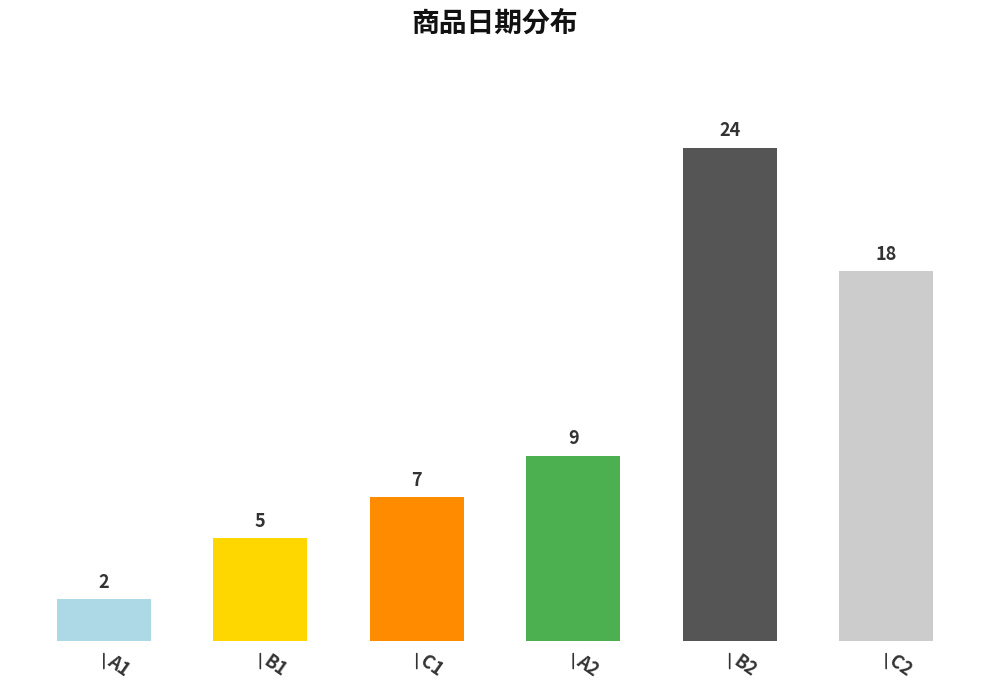

How many data points does each series have?

6